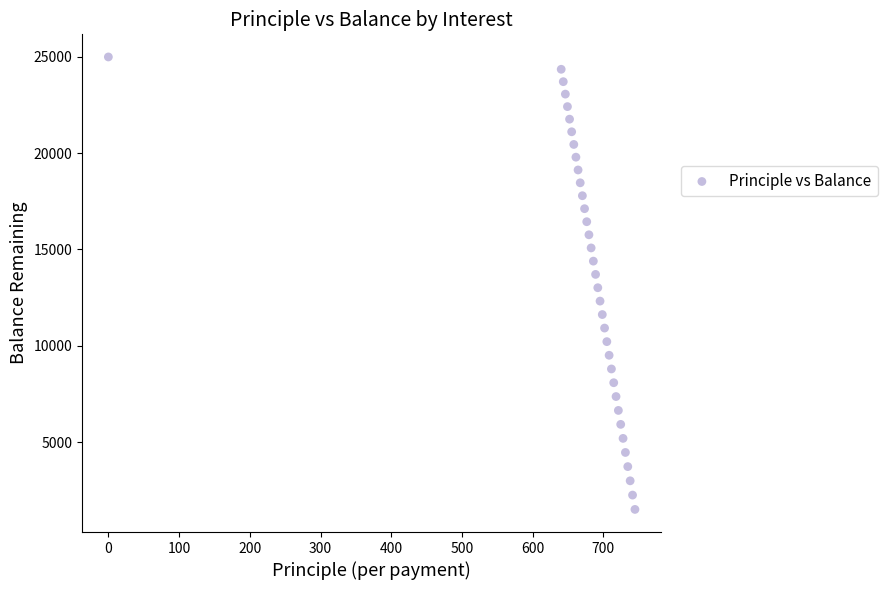

What is the range of Y values (max minus min)?

23500.5